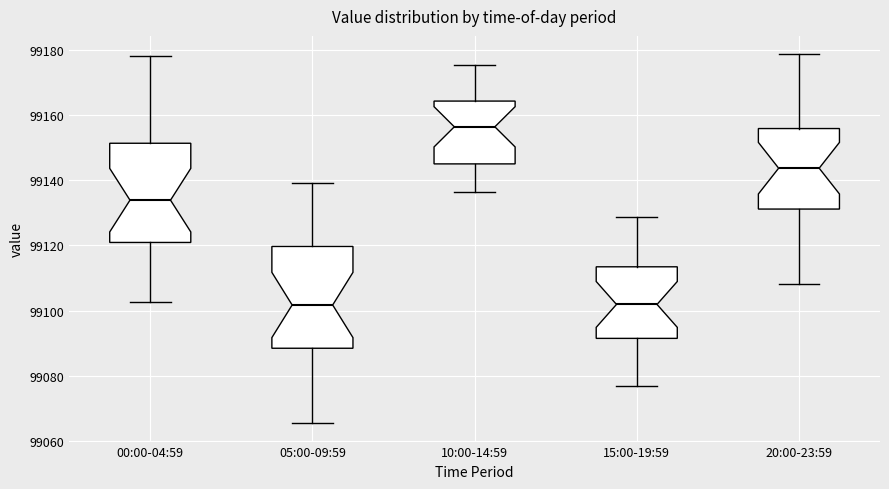

Reading left to right, transcribe this box plot: for each box, give where its median line is, the range the box spans, and where its two whiskers end, as read against the y-axis. The values are not printed on the chart, so give them approximately, as read against the axis.

00:00-04:59: median 99134, box 99120 to 99152, whiskers 99102 to 99178
05:00-09:59: median 99102, box 99088 to 99120, whiskers 99066 to 99140
10:00-14:59: median 99156, box 99146 to 99164, whiskers 99136 to 99176
15:00-19:59: median 99102, box 99092 to 99114, whiskers 99076 to 99128
20:00-23:59: median 99144, box 99132 to 99156, whiskers 99108 to 99178